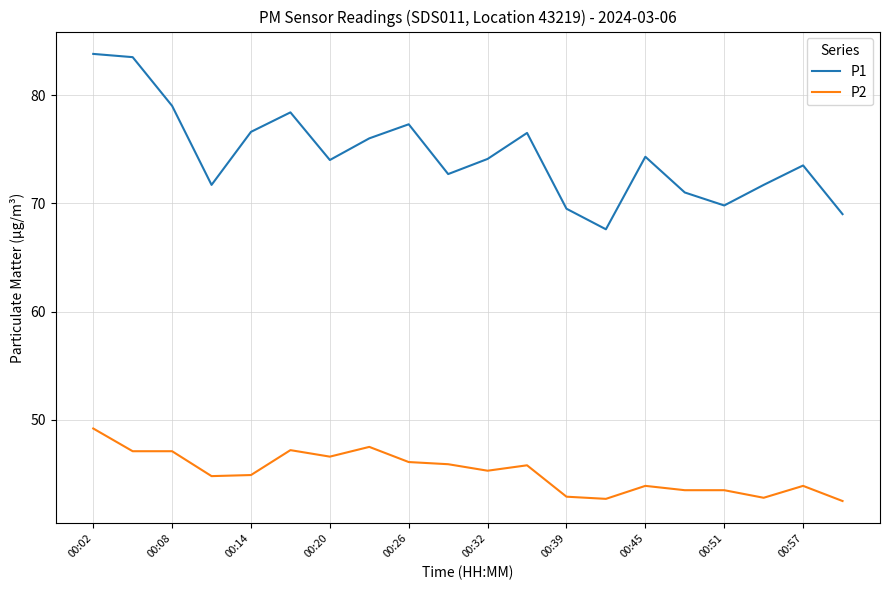

How many lines are shown in the chart?

2